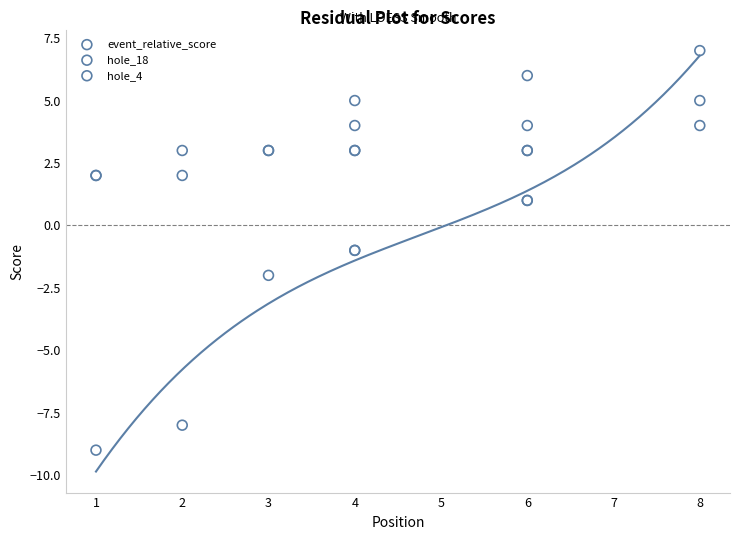

Which series reaches the maximum Y coordinate?

event_relative_score